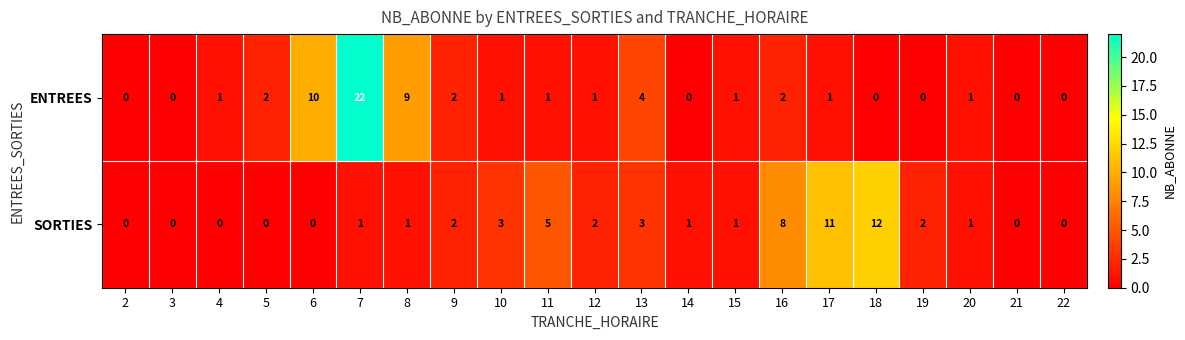

How many series are shown in this chart?

2